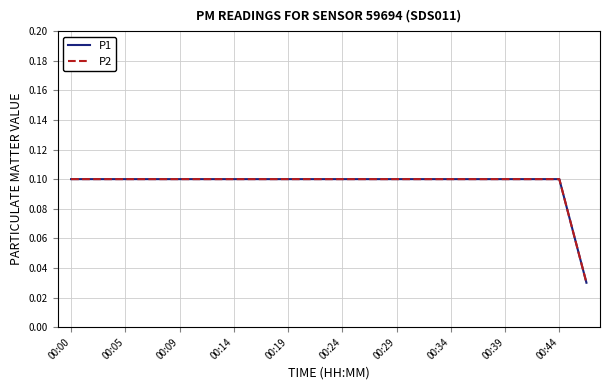

Is this an area chart (filled region under the line)?

No